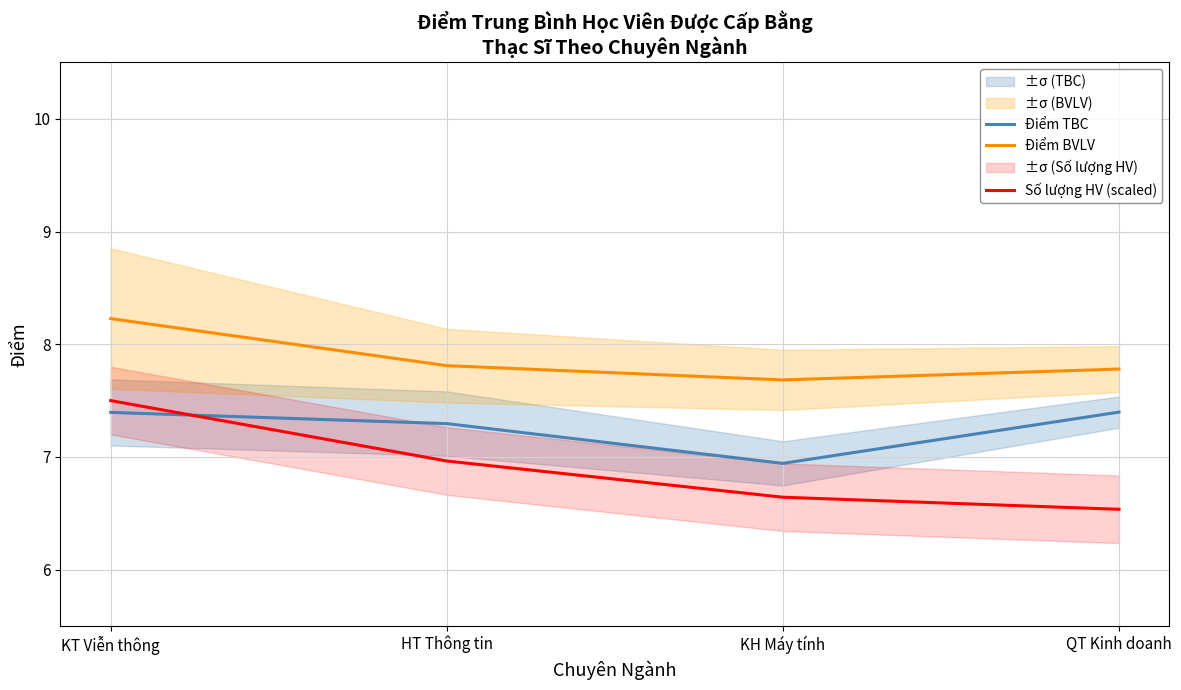

Is the value of Số lượng HV (scaled) at KT Viễn thông greater than the value of Điểm BVLV at HT Thông tin?

No